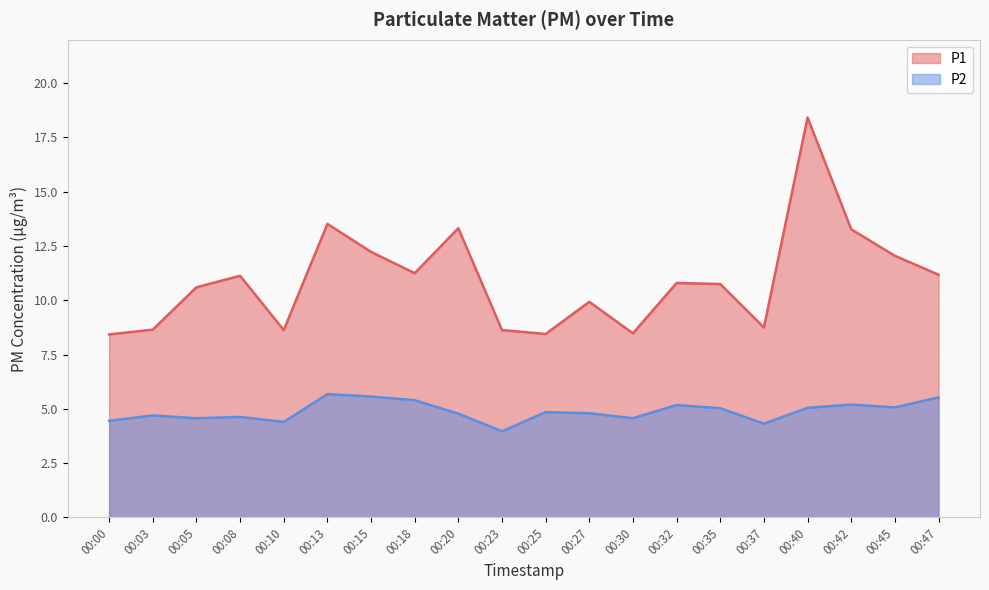

True or false: P1 has a value of 19.6 at 00:13.

False